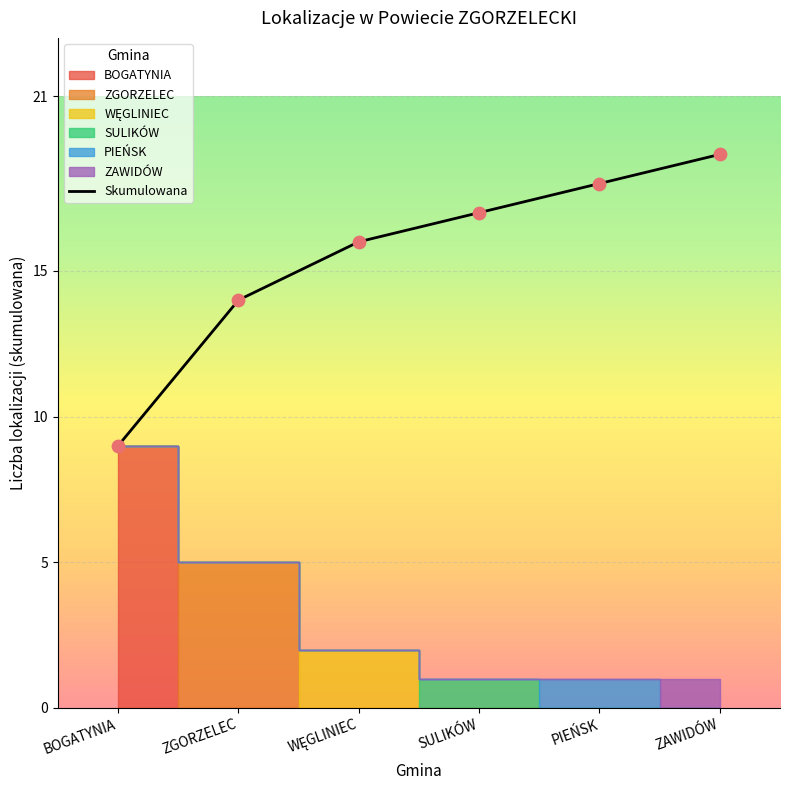

Approximately how many times larger is the value at ZAWIDÓW compared to BOGATYNIA?

2.1